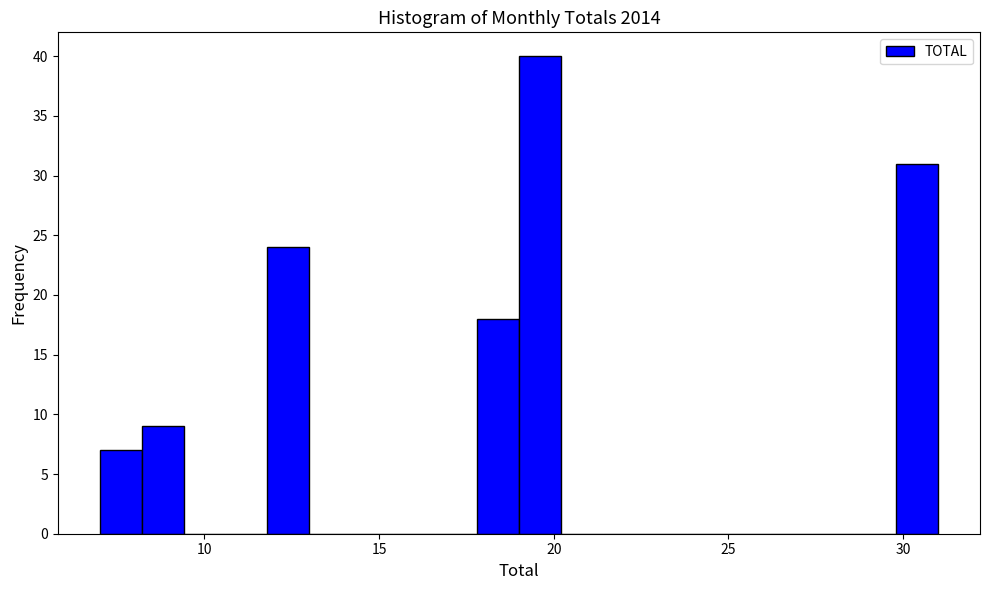

Read against the x-axis, roughly where is the centre of the tallest bar?

19.5